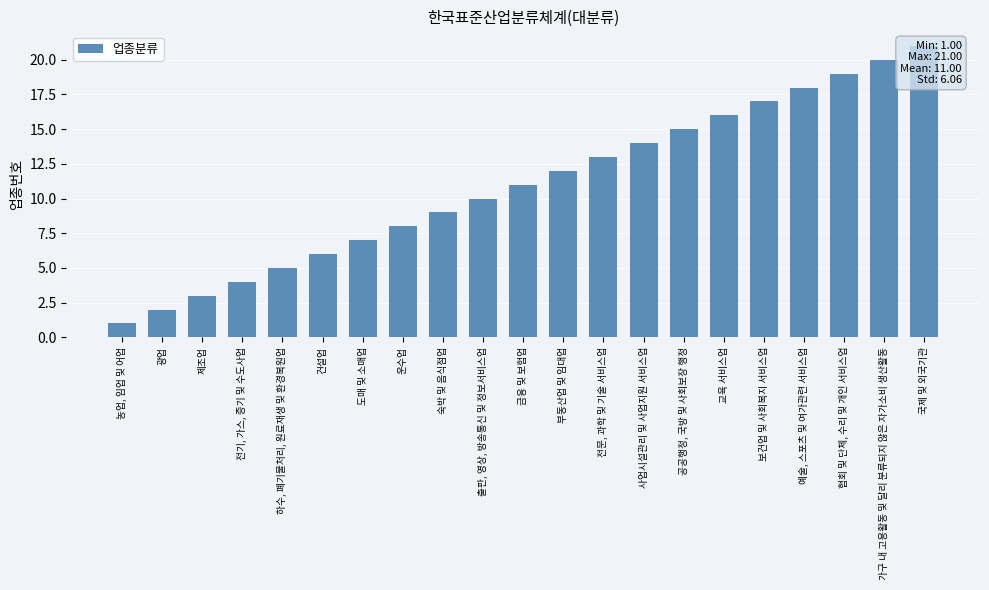

Count the number of values greater than 11.

10